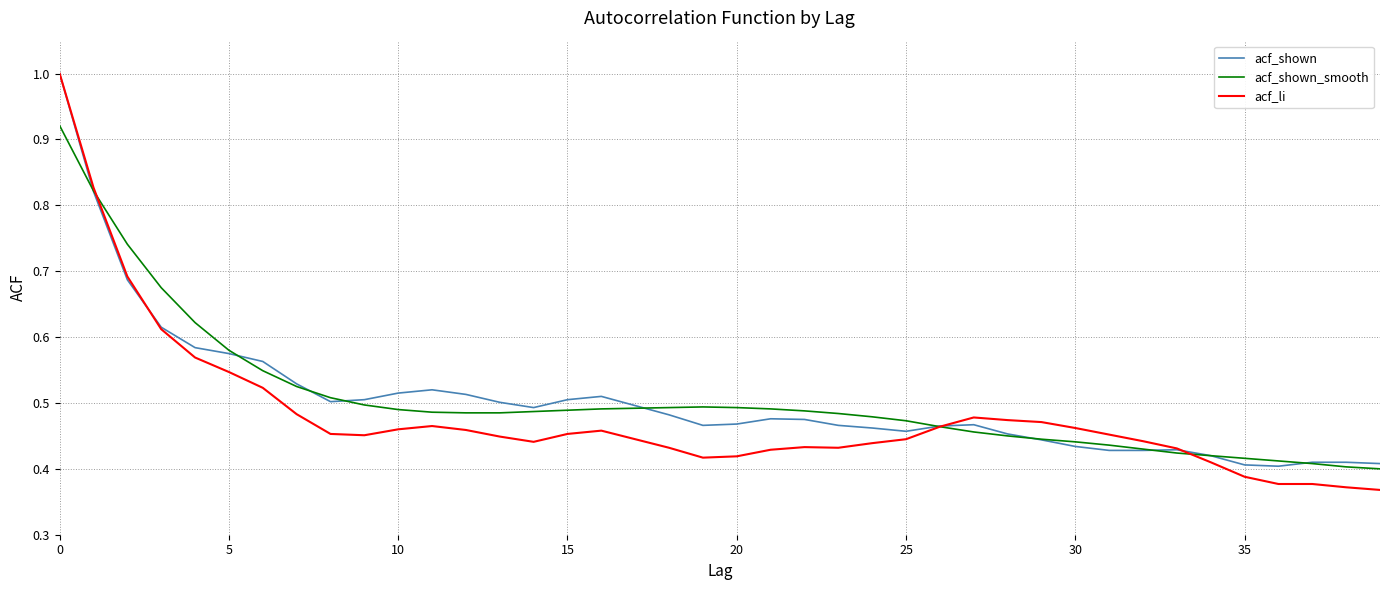

Which series has the largest range (max minus min)?

acf_li